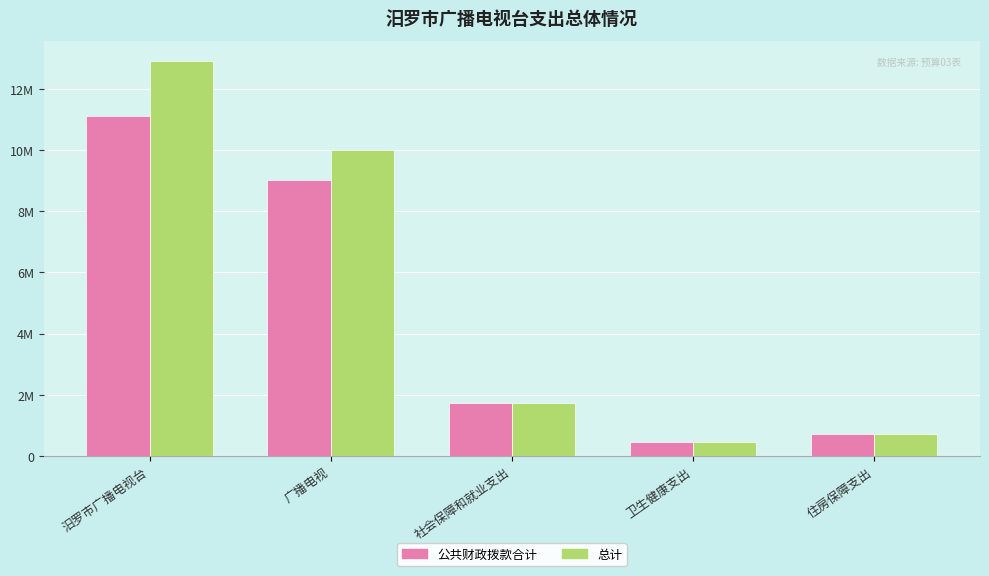

What is the difference between the 公共财政拨款合计 values at 广播电视 and 住房保障支出?

8269626